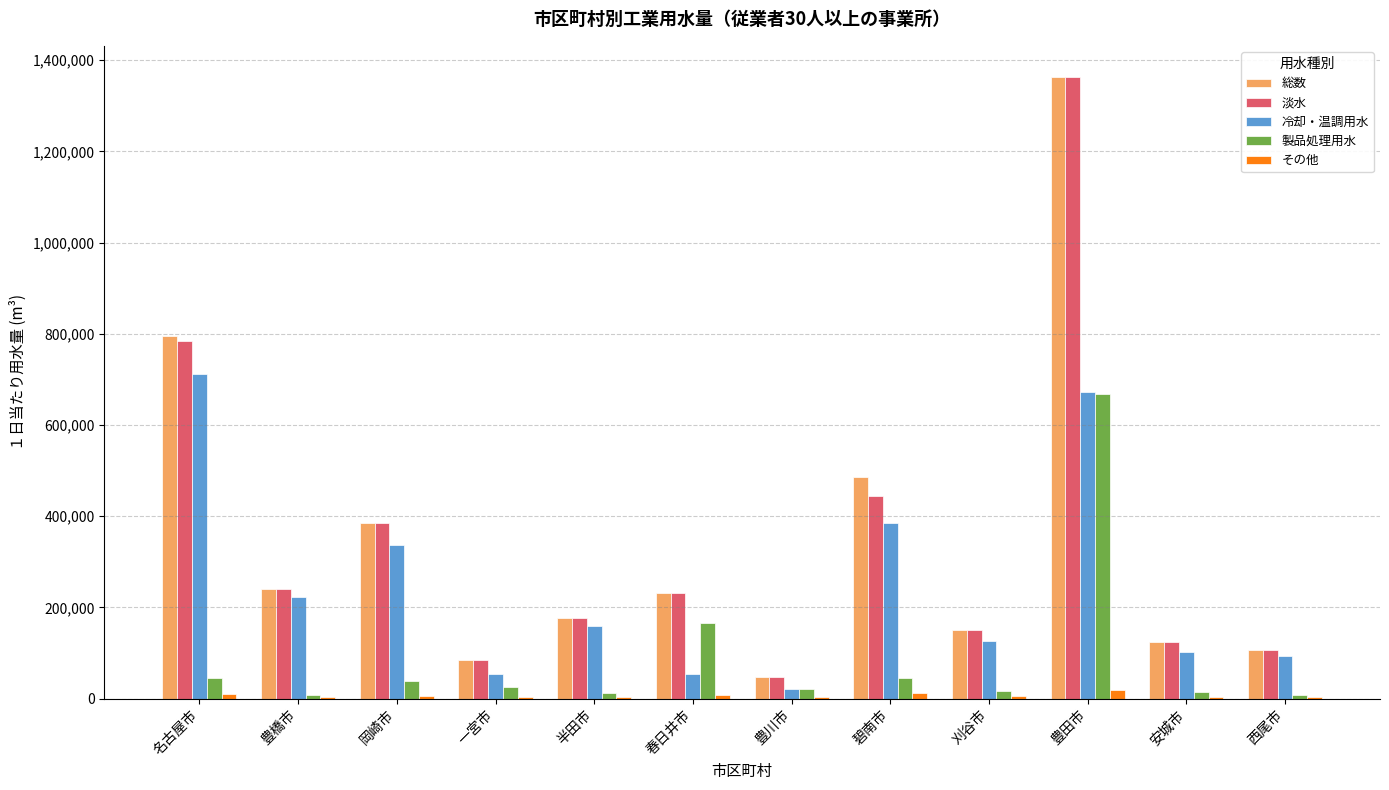

What is the approximate value of 冷却・温調用水 at 岡崎市?

337147